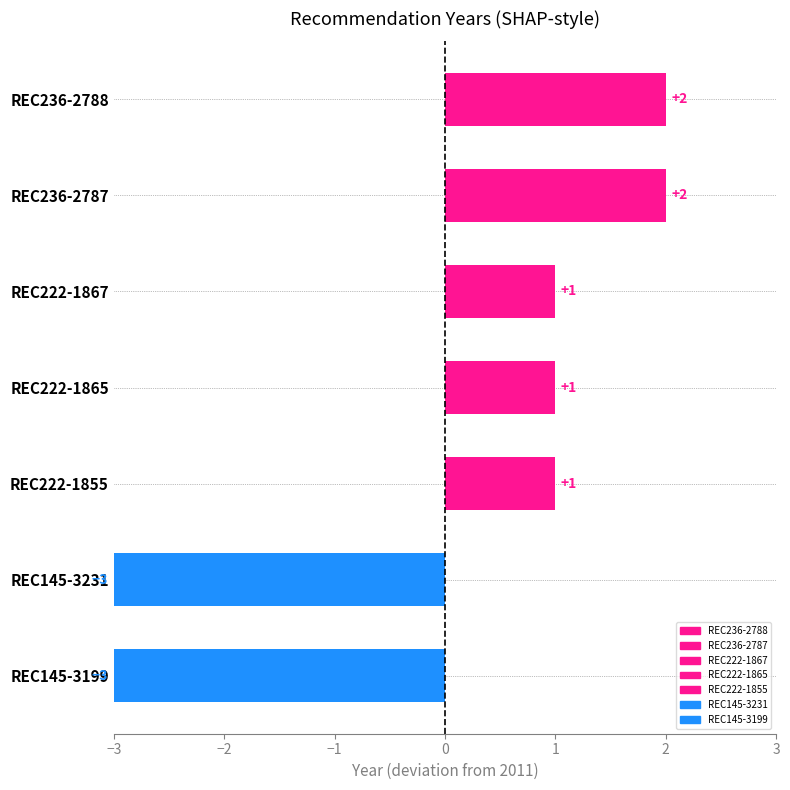

Rank the categories by value from lowest to highest.

REC145-3231, REC145-3199, REC222-1867, REC222-1865, REC222-1855, REC236-2788, REC236-2787